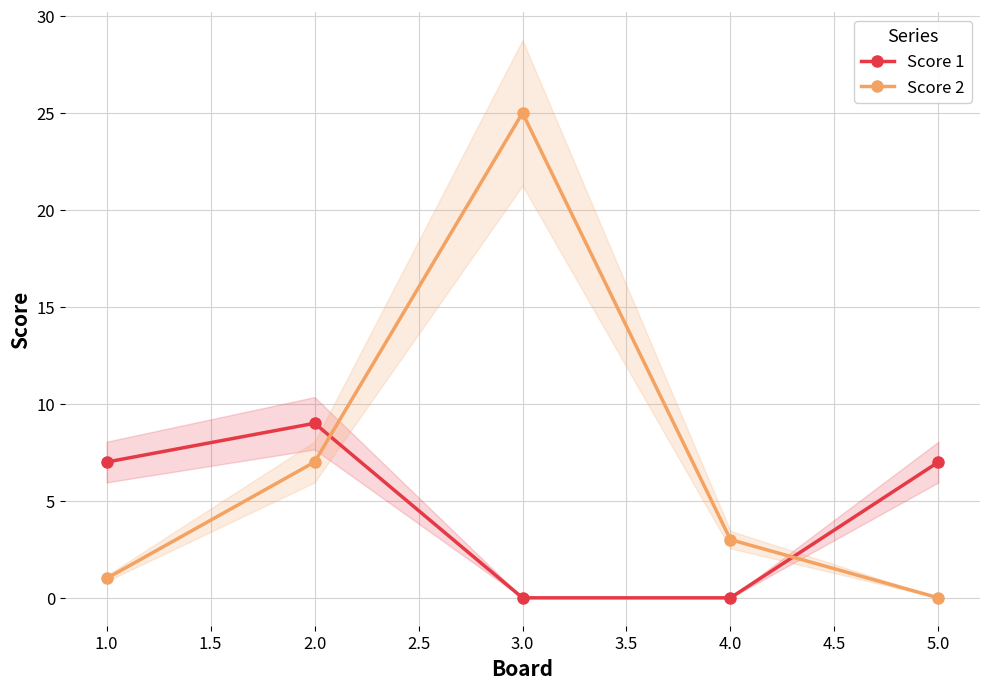

Which series has the largest total across all categories?

Score 2